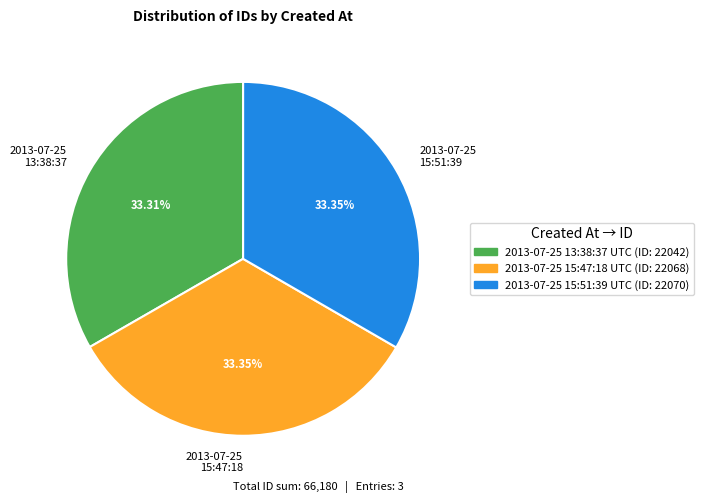

Combined, do 2013-07-25 15:51:39 and 2013-07-25 15:47:18 account for over 50%?

Yes